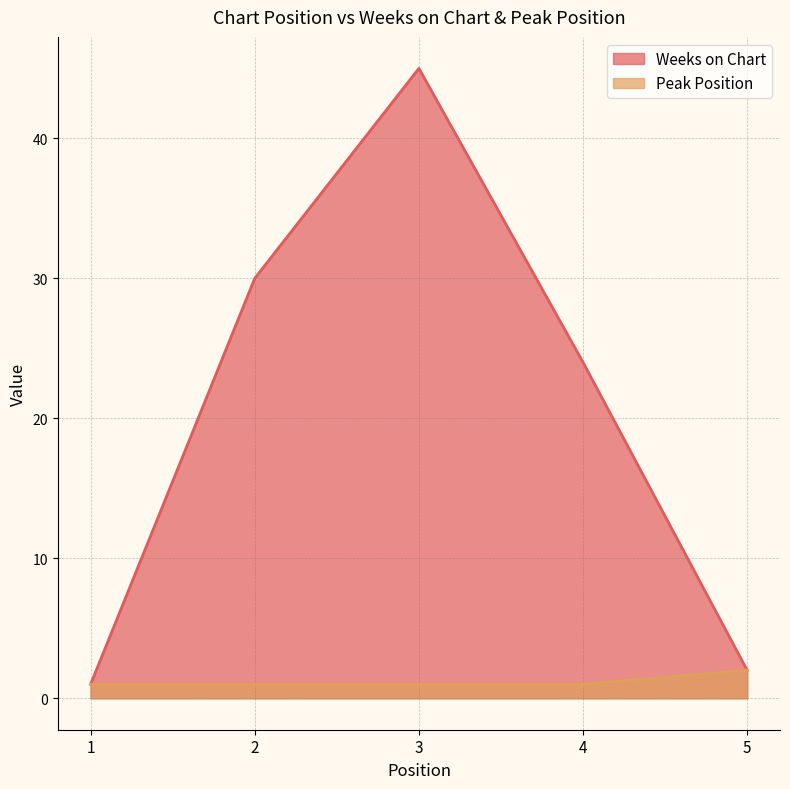

Which series has the largest total across all categories?

Weeks on Chart